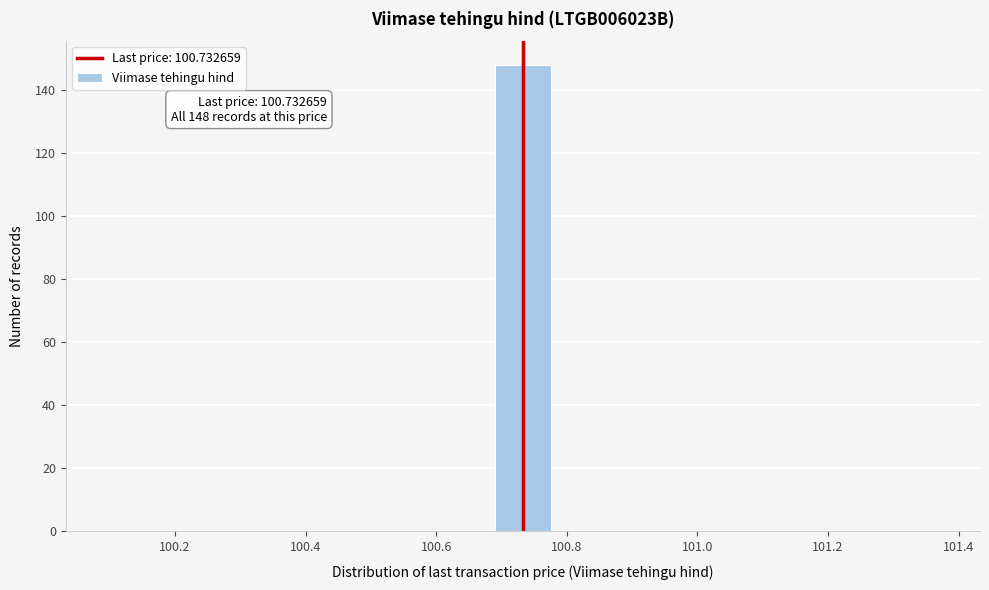

Over which range of the x-axis is the bar tallest?

100.68 to 100.78